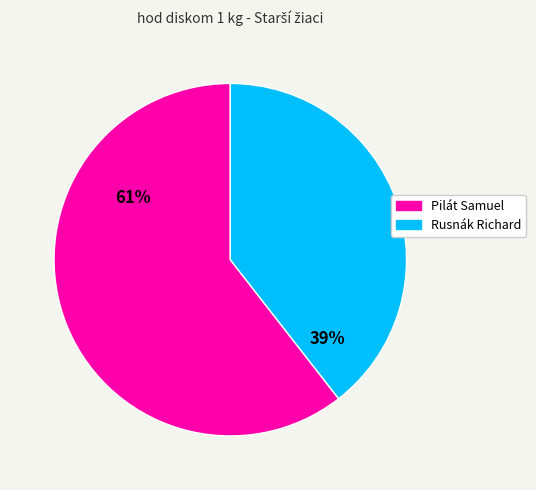

How many segments does this pie chart have?

2